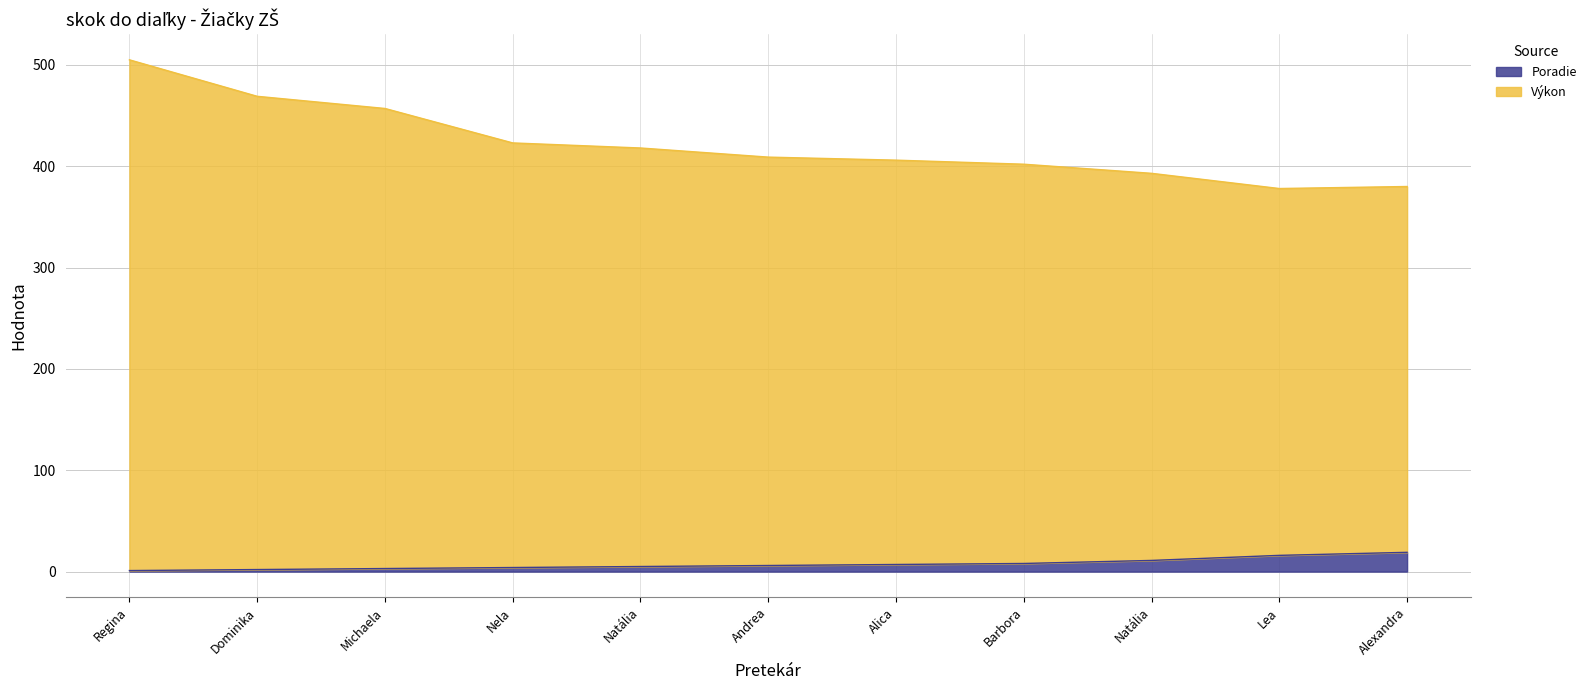

Is the value of Výkon at Barbora greater than the value of Poradie at Alica?

Yes